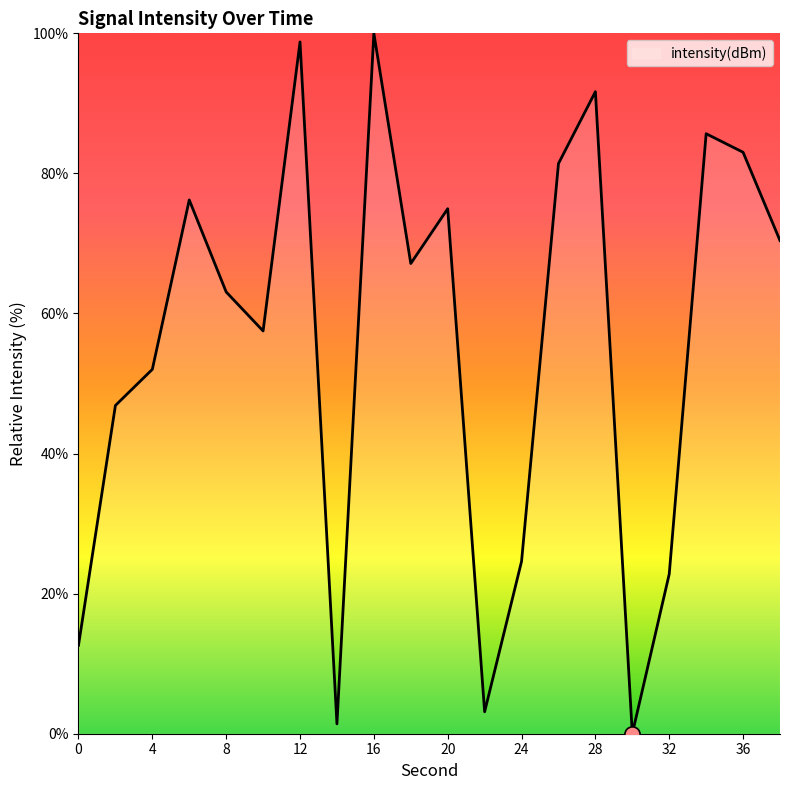

What is the maximum value shown in the chart?

100.0